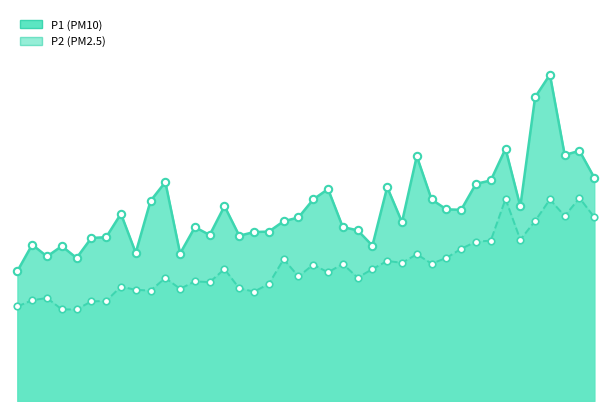

Which series has the largest total across all categories?

P1